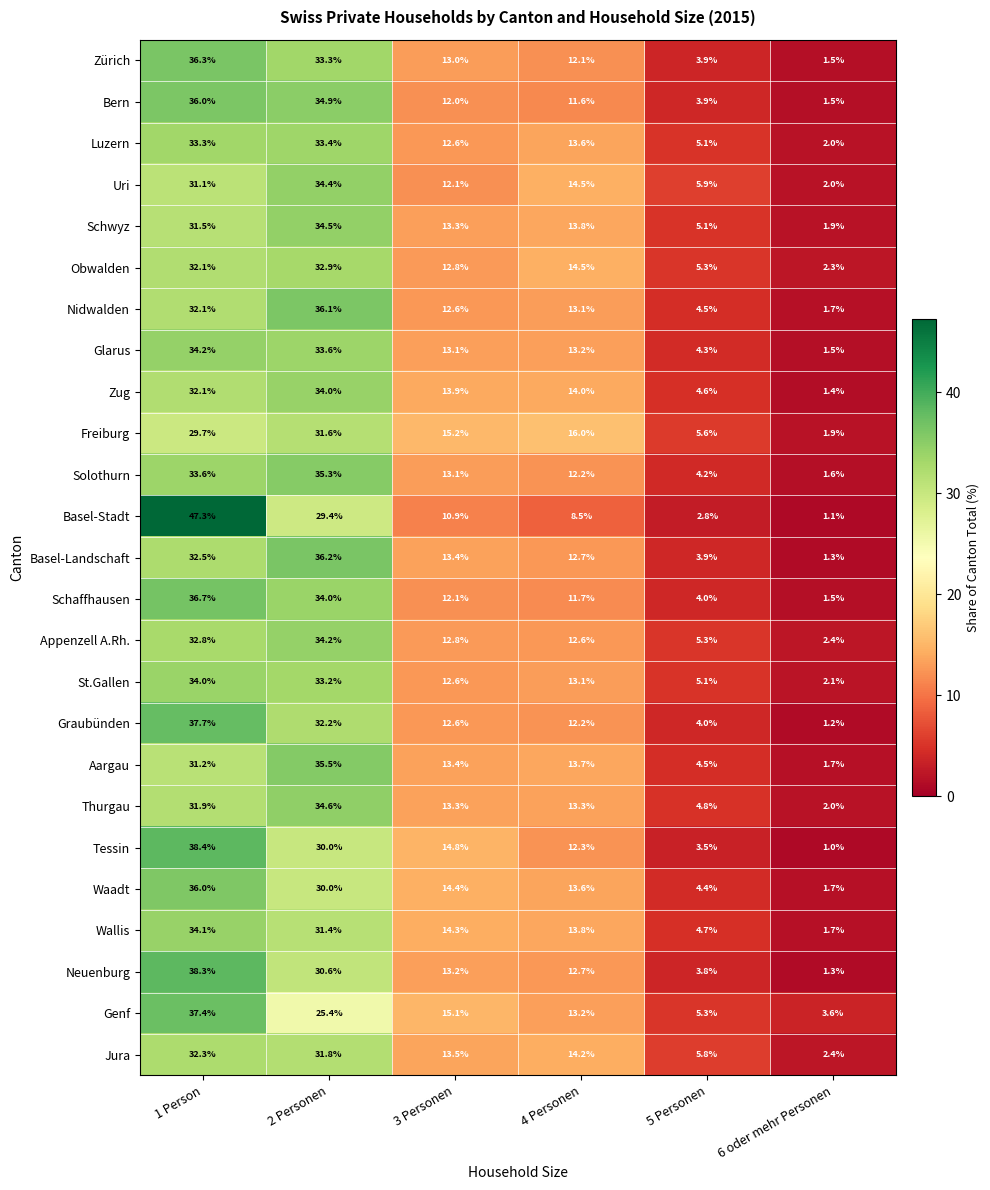

Is it true that St.Gallen equals 2.1 at 6 oder mehr Personen?

True